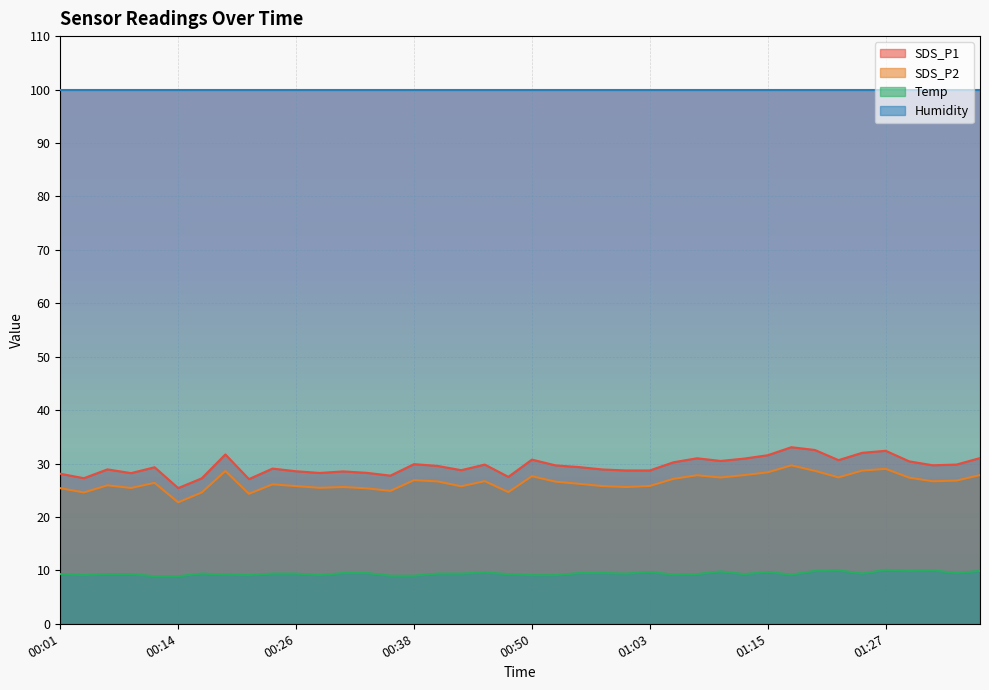

Which series has the widest spread of values?

SDS_P1